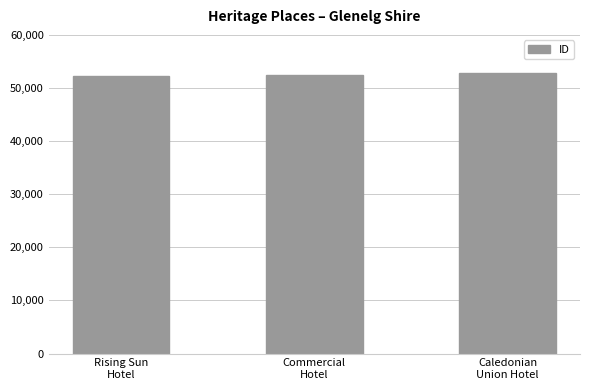

What is the value of the 2nd bar from the left?

52386